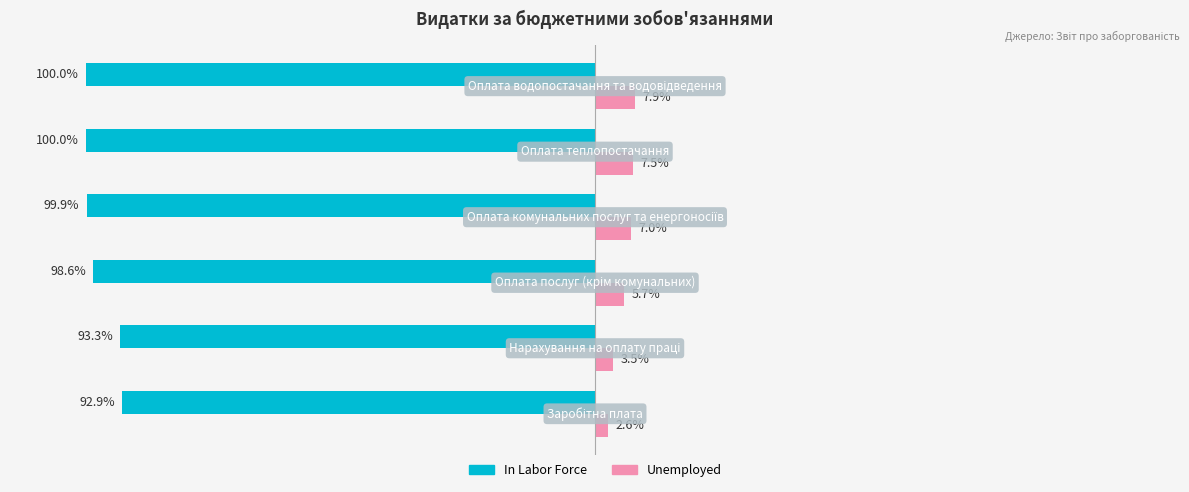

List the series in order of their peak value, lowest first.

In Labor Force, Unemployed